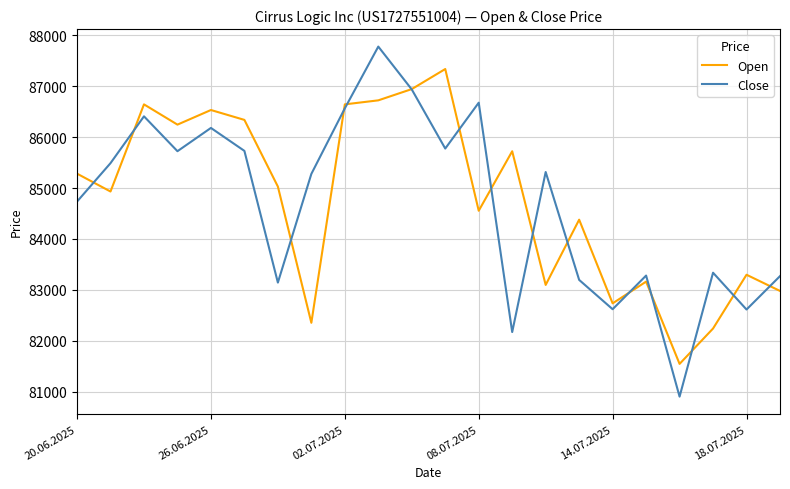

What is the greatest value displayed?

87778